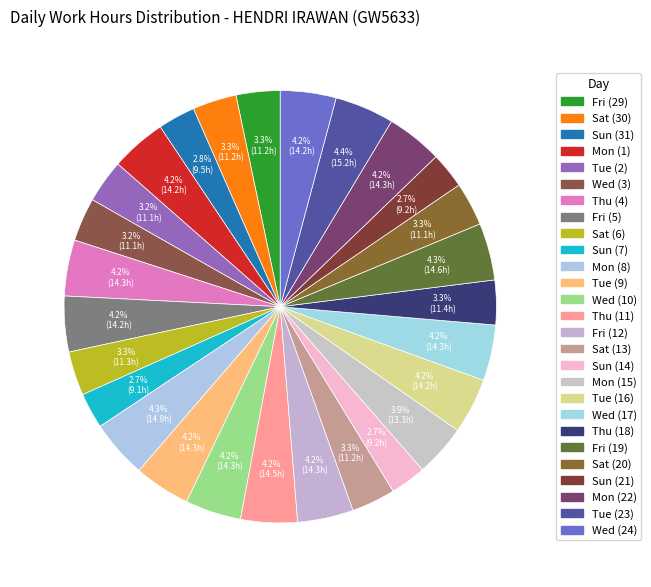

Rank the categories by value from highest to lowest.

Tue (23), Mon (8), Fri (19), Thu (11), Tue (9), Thu (4), Mon (22), Wed (10), Fri (12), Wed (17), Wed (24), Tue (16), Mon (1), Fri (5), Mon (15), Thu (18), Sat (6), Fri (29), Sat (30), Sat (13), Sat (20), Wed (3), Tue (2), Sun (31), Sun (21), Sun (14), Sun (7)